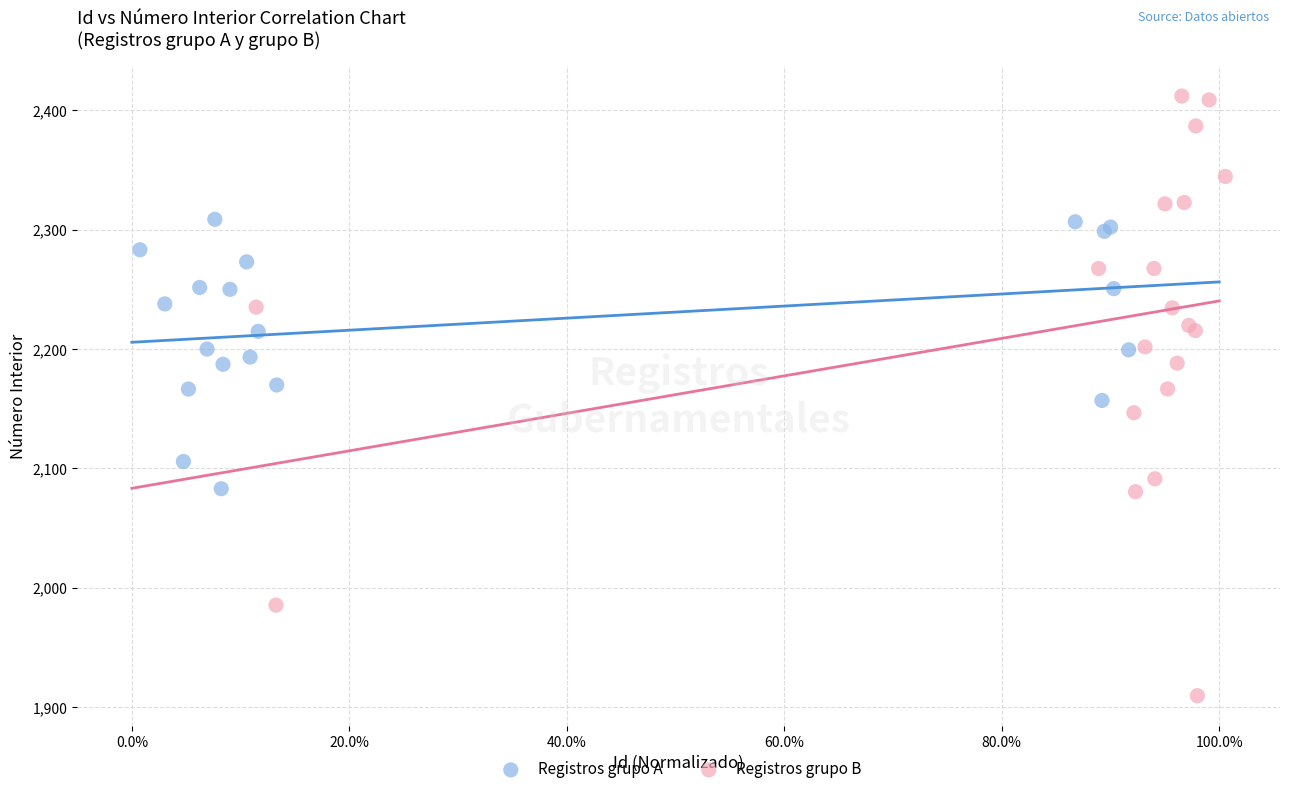

Which series has the widest spread of Y values?

Registros grupo B